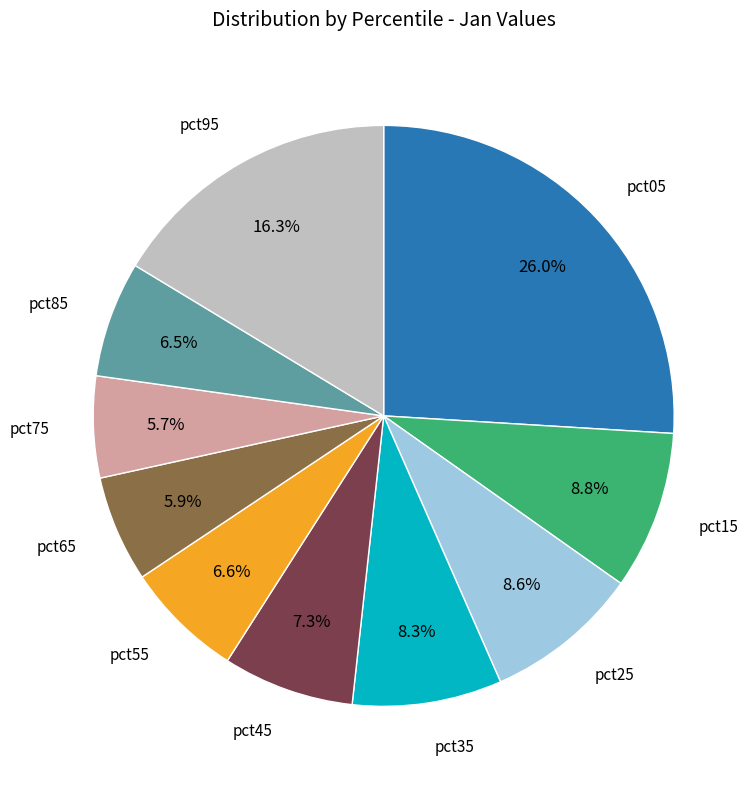

The pct35 slice represents 20% of the pie. True or false?

False